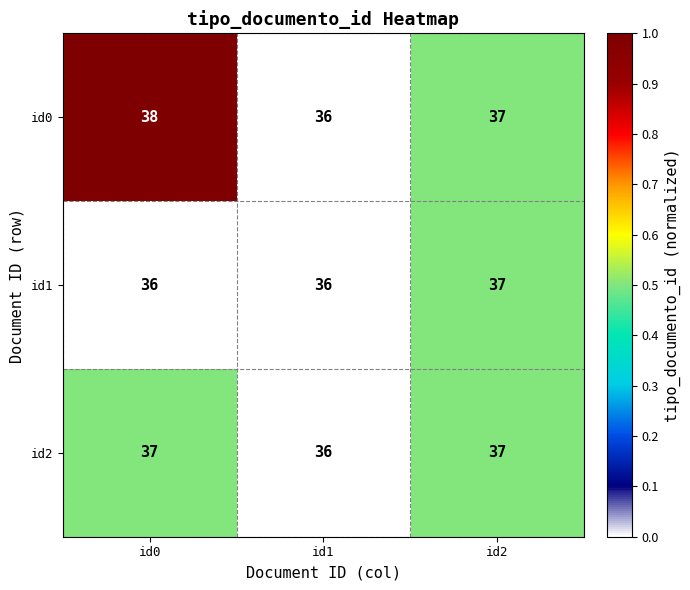

At which label does id1 reach its peak?

id2